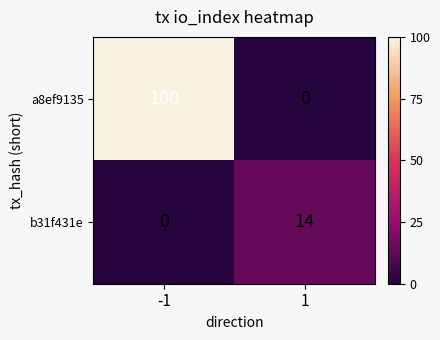

The value of b31f431e at -1 is -9. True or false?

False